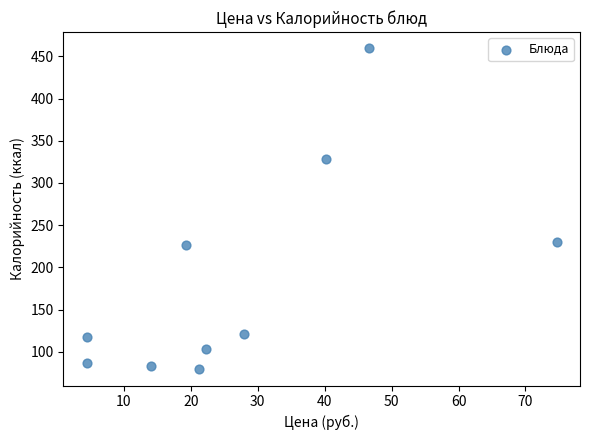

What is the range of X values (max minus min)?

70.2